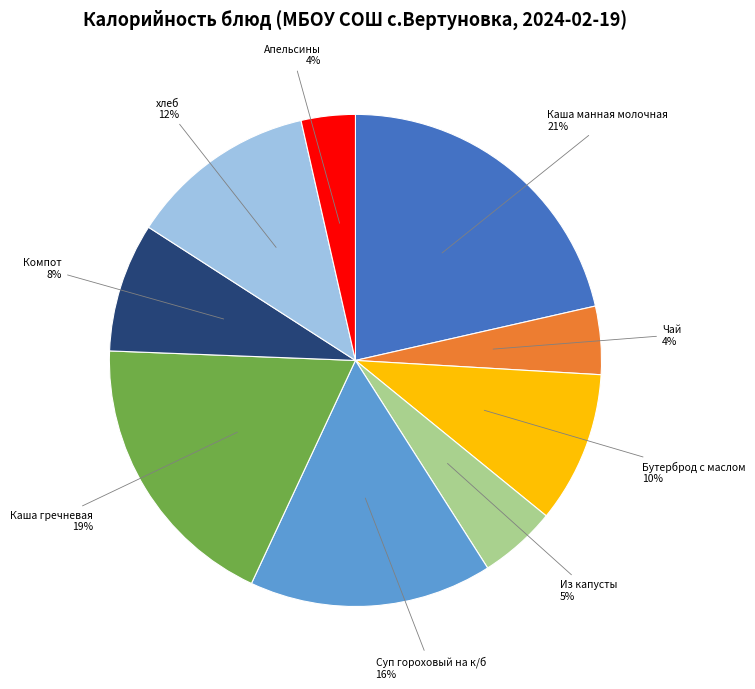

Does Апельсины represent more than half of the total?

No